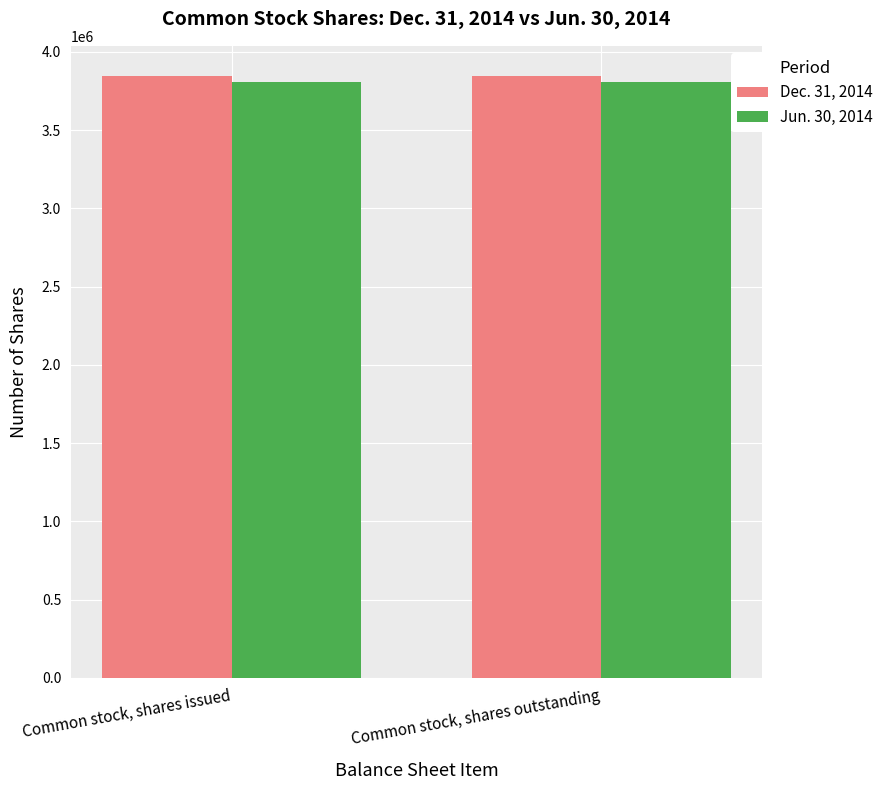

Count the number of data series in this chart.

2